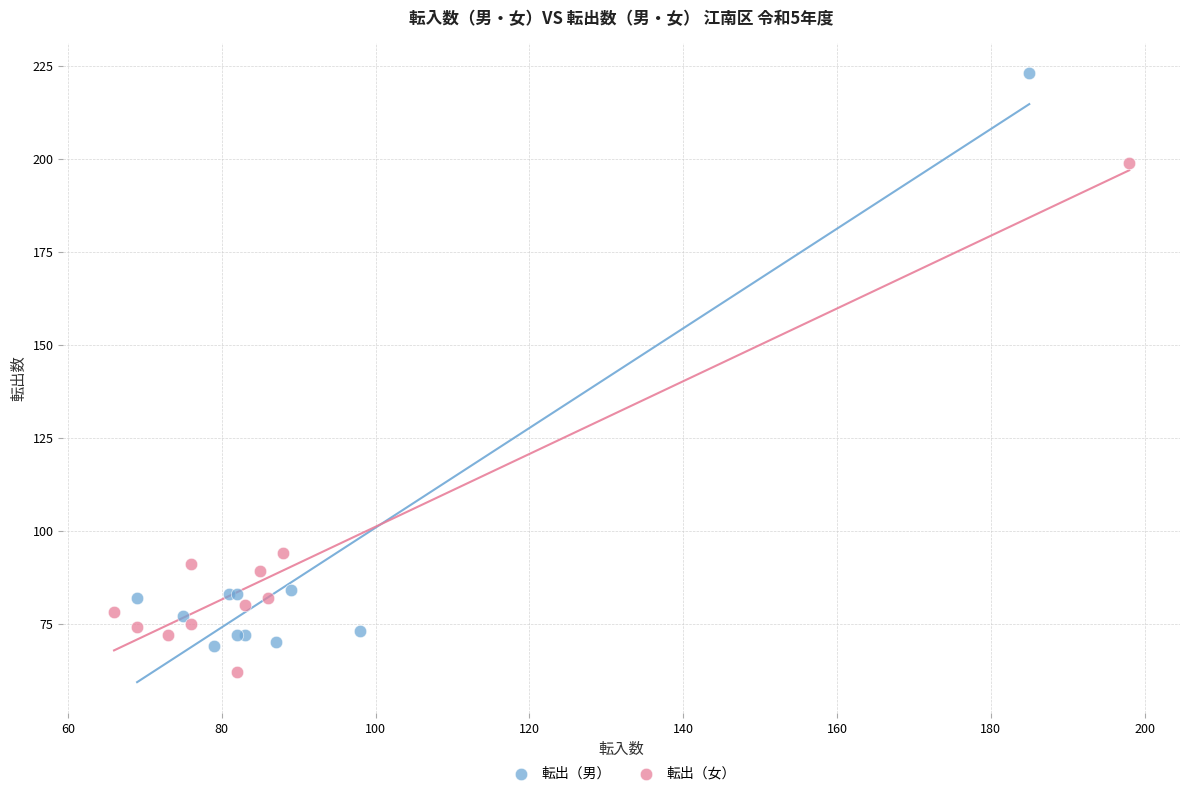

Which series reaches the maximum Y coordinate?

転出（男）